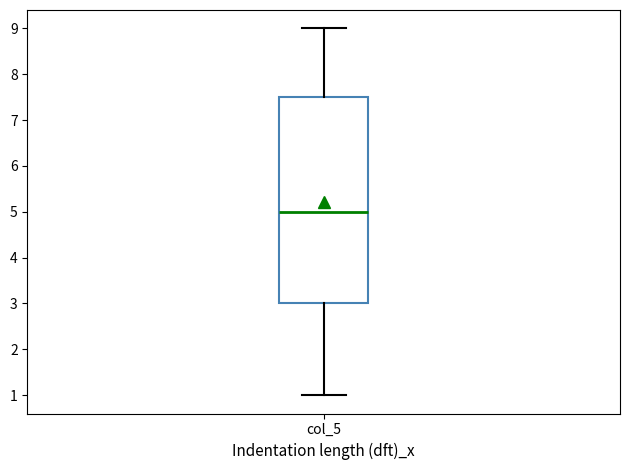

Read this box plot against the y-axis: the position of the median line, the range covered by the box, and the ends of both whiskers. The values are not printed on the chart, so give them approximately, as read against the axis.

median 5.0, box 3.0 to 7.5, whiskers 1.0 to 9.0